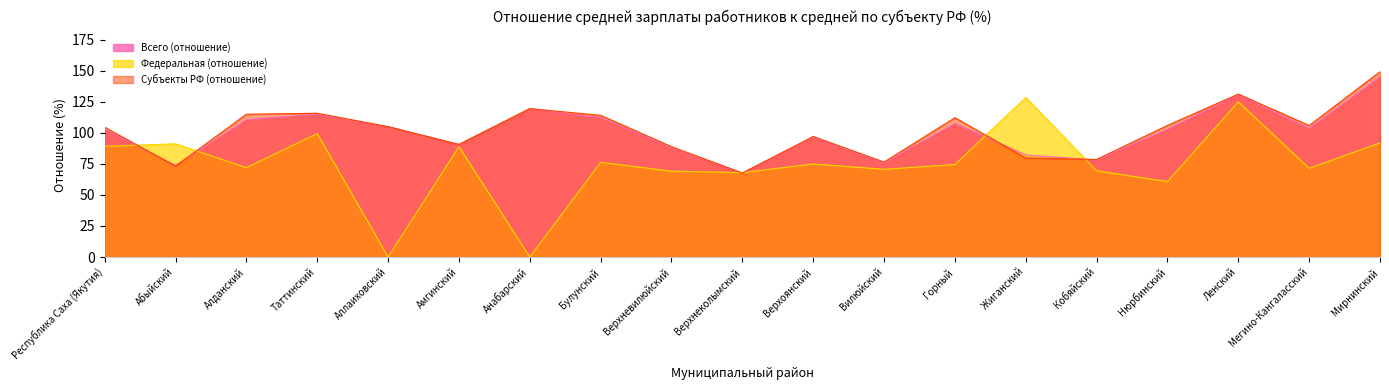

What is the value of the Всего (отношение) point at the 18th from the left?

103.4